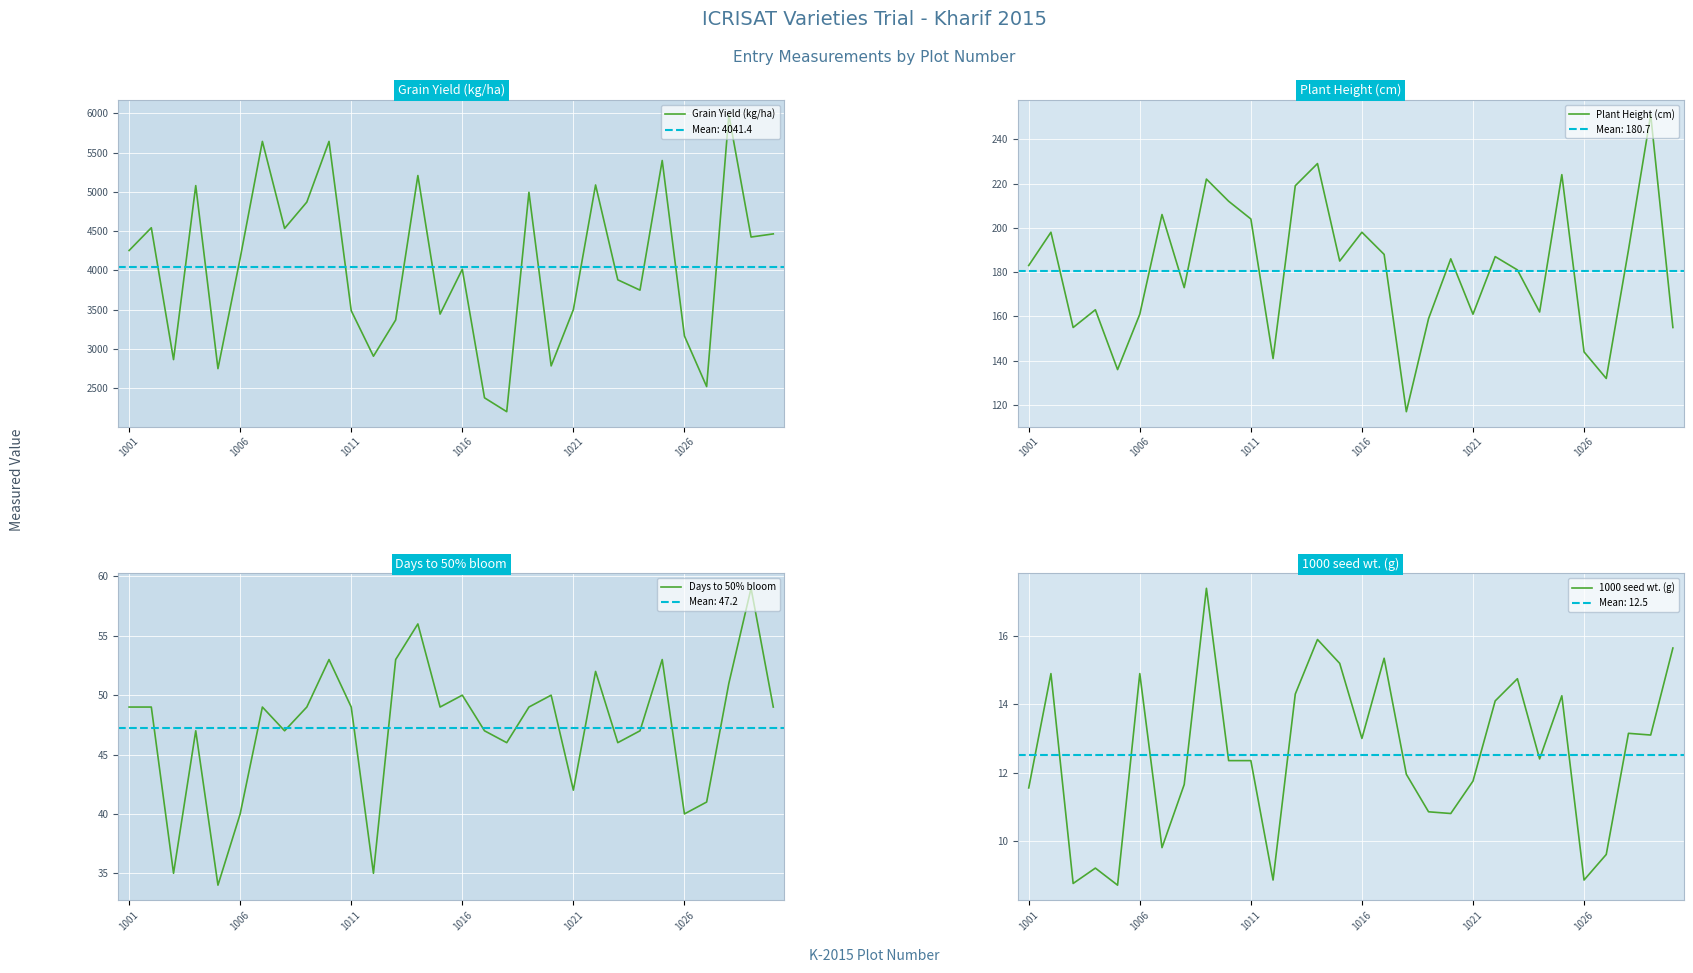

What is the highest value of the Grain Yield (kg/ha) series?

5980.0